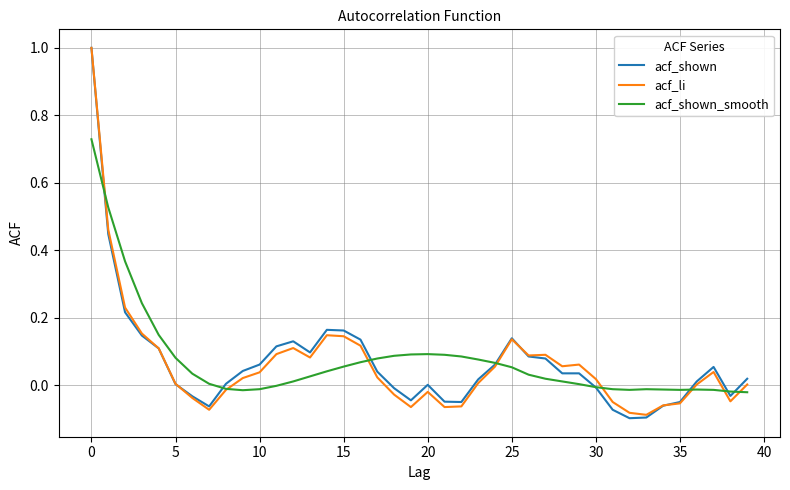

After their last crossing, which series has the higher values: acf_shown_smooth or acf_li?

acf_li